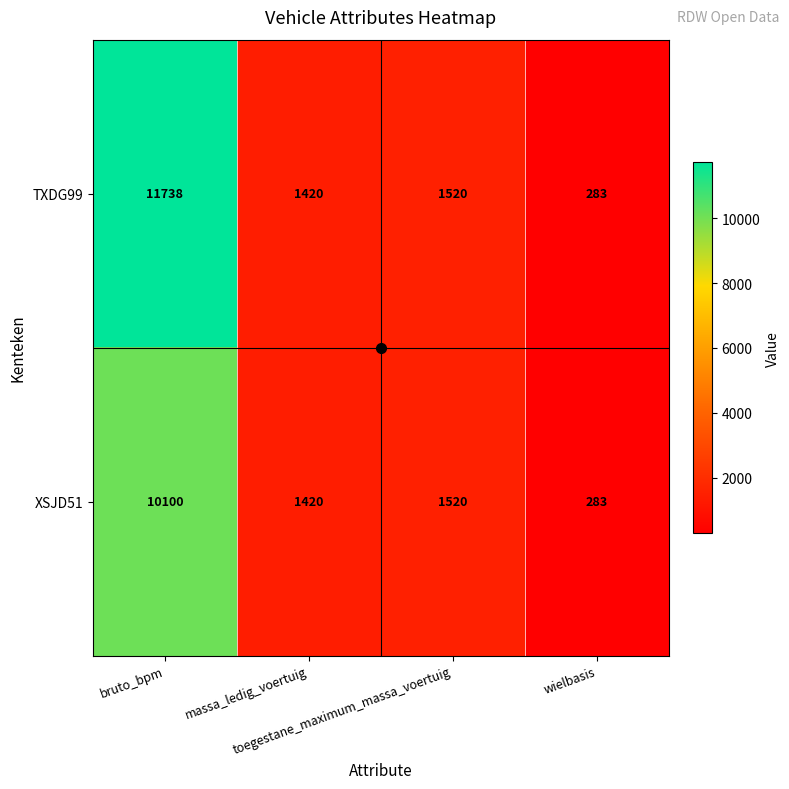

Which series has the largest range (max minus min)?

TXDG99